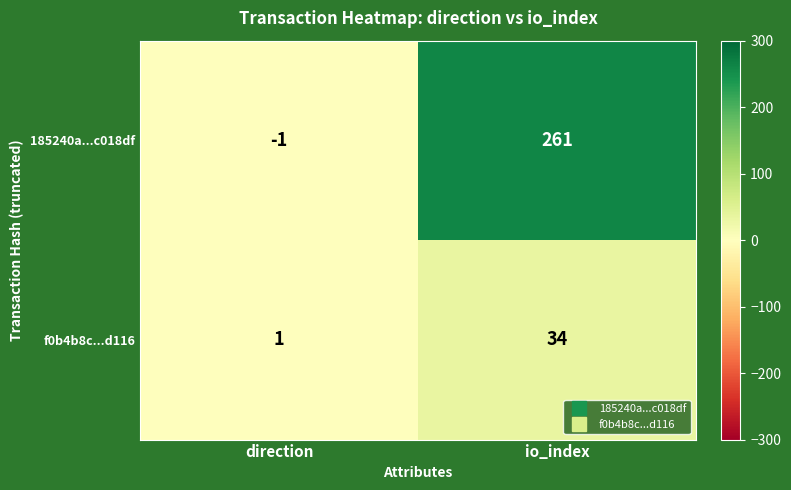

What is the maximum value for 185240a...c018df?

261